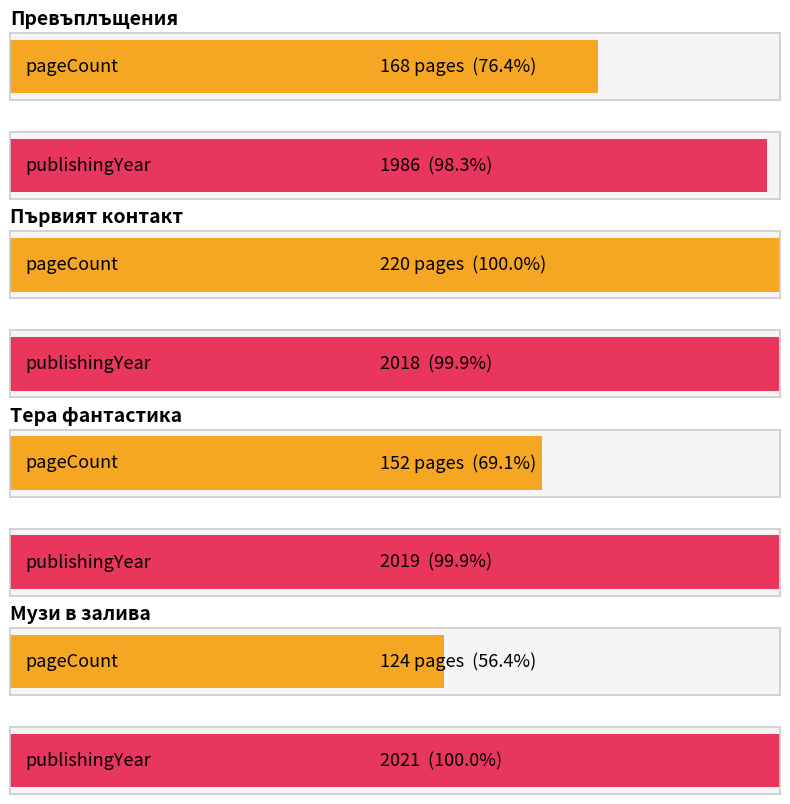

What is the label of the 3rd bar from the left?

Тера фантастика